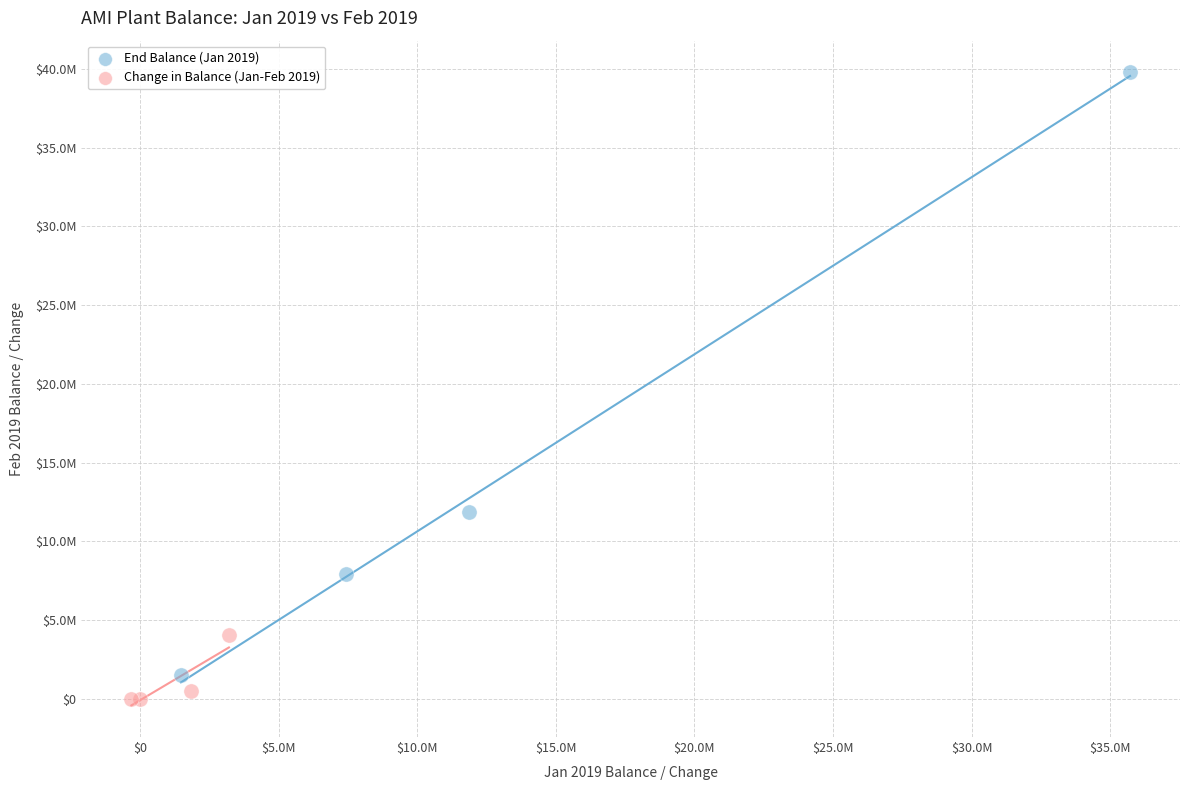

Which series contains the lowest Y value?

Change in Balance (Jan-Feb 2019)